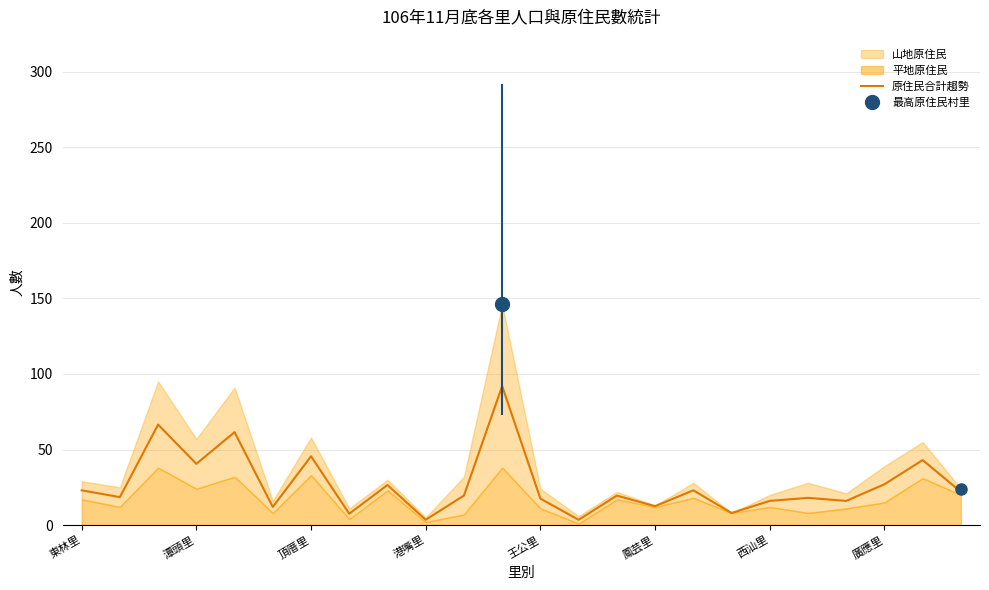

The value at 16 is 8.3. True or false?

False